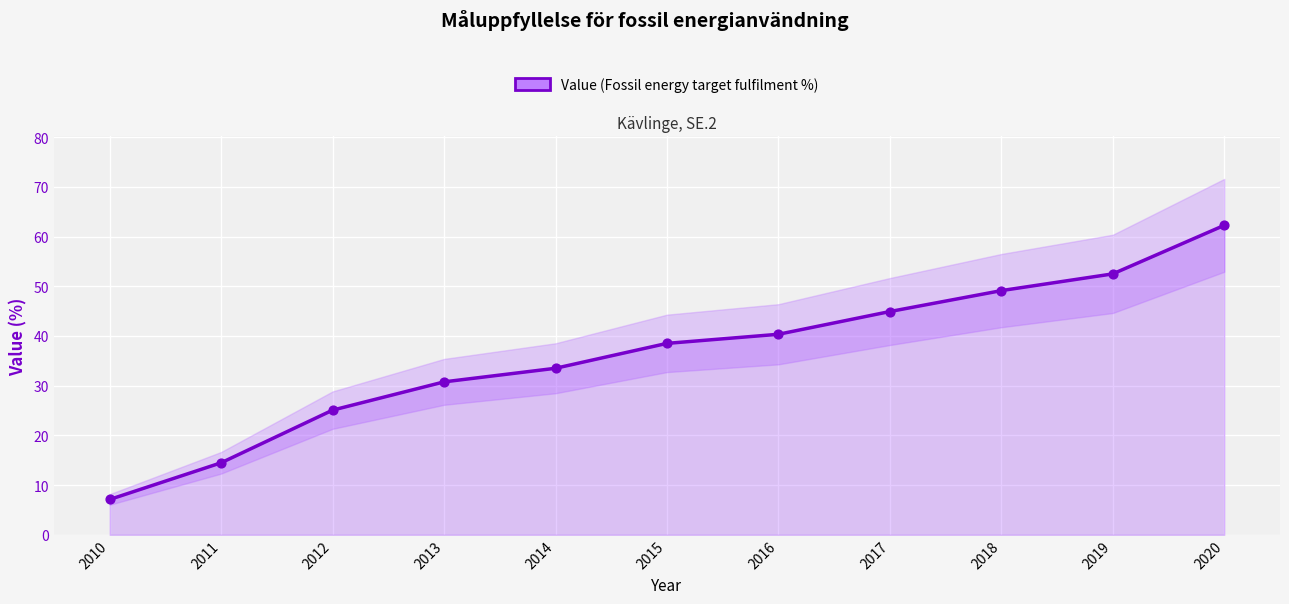

What is the change in value from 2012 to 2019?

+27.4